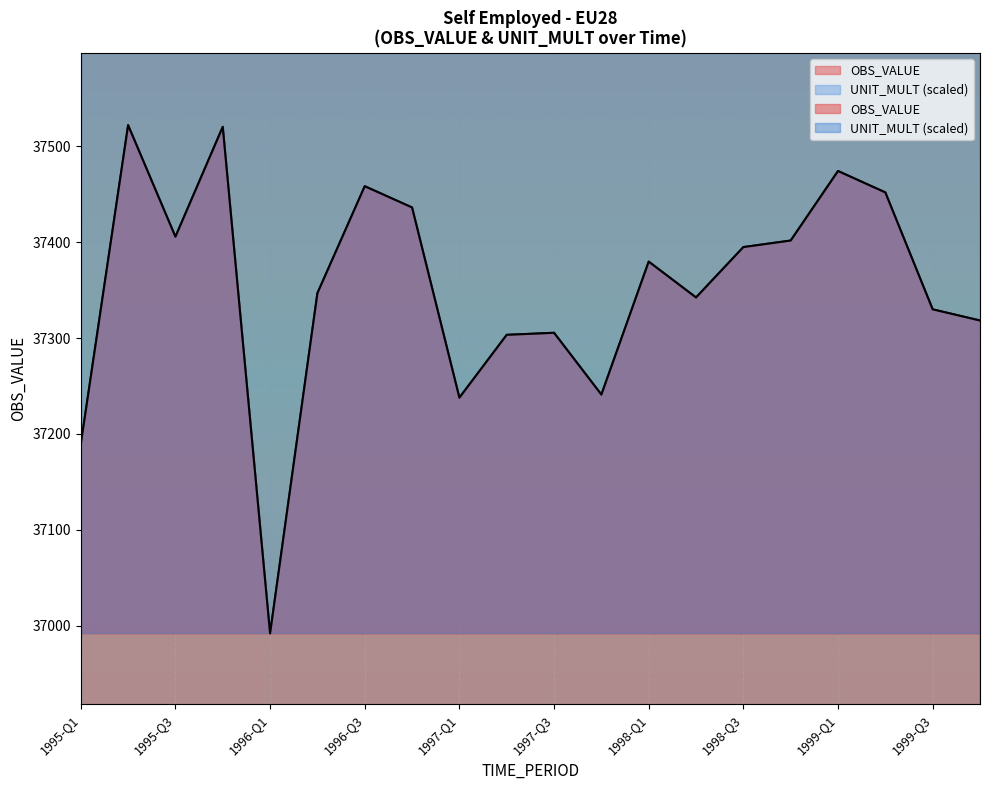

What is the difference between the values at 1999-Q1 and 1998-Q4?

72.5